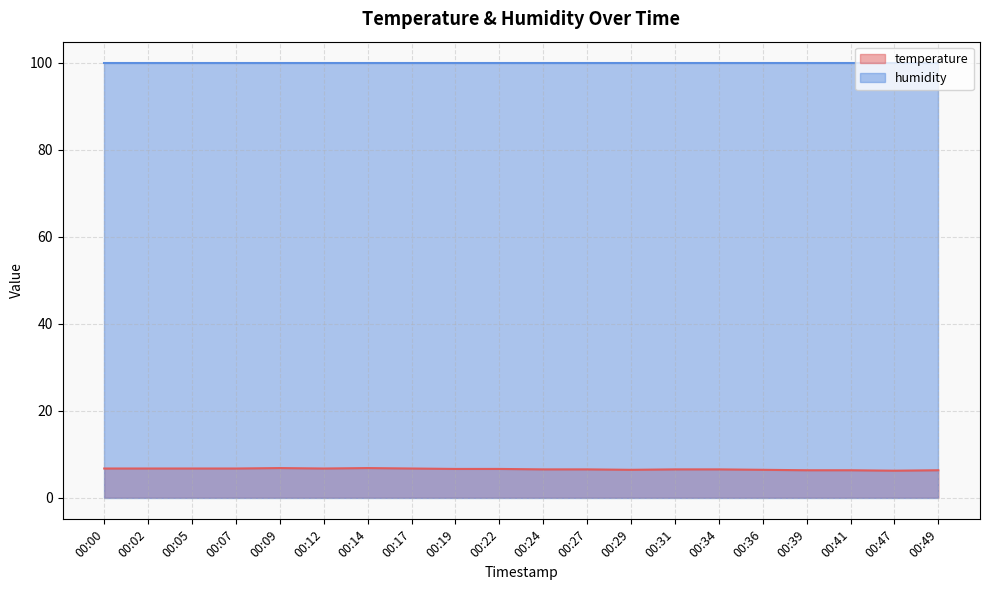

Rank the categories by value from highest to lowest.

00:09, 00:14, 00:00, 00:02, 00:05, 00:07, 00:12, 00:17, 00:19, 00:22, 00:24, 00:27, 00:31, 00:34, 00:29, 00:36, 00:39, 00:41, 00:49, 00:47